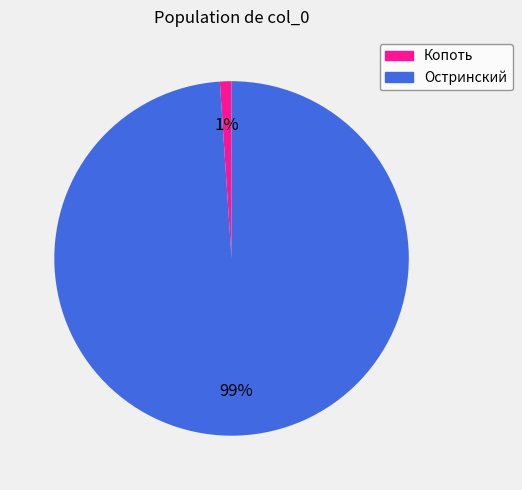

To the nearest percent, what portion does Копоть represent?

1%